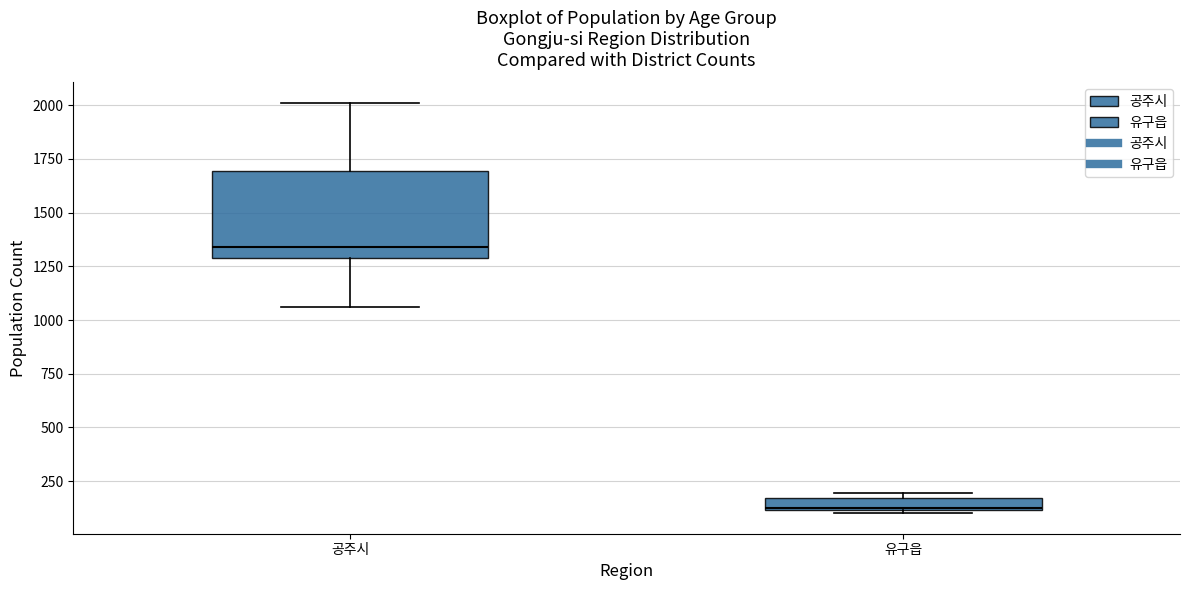

Which box is the tallest, from its lower edge to its upper edge?

공주시